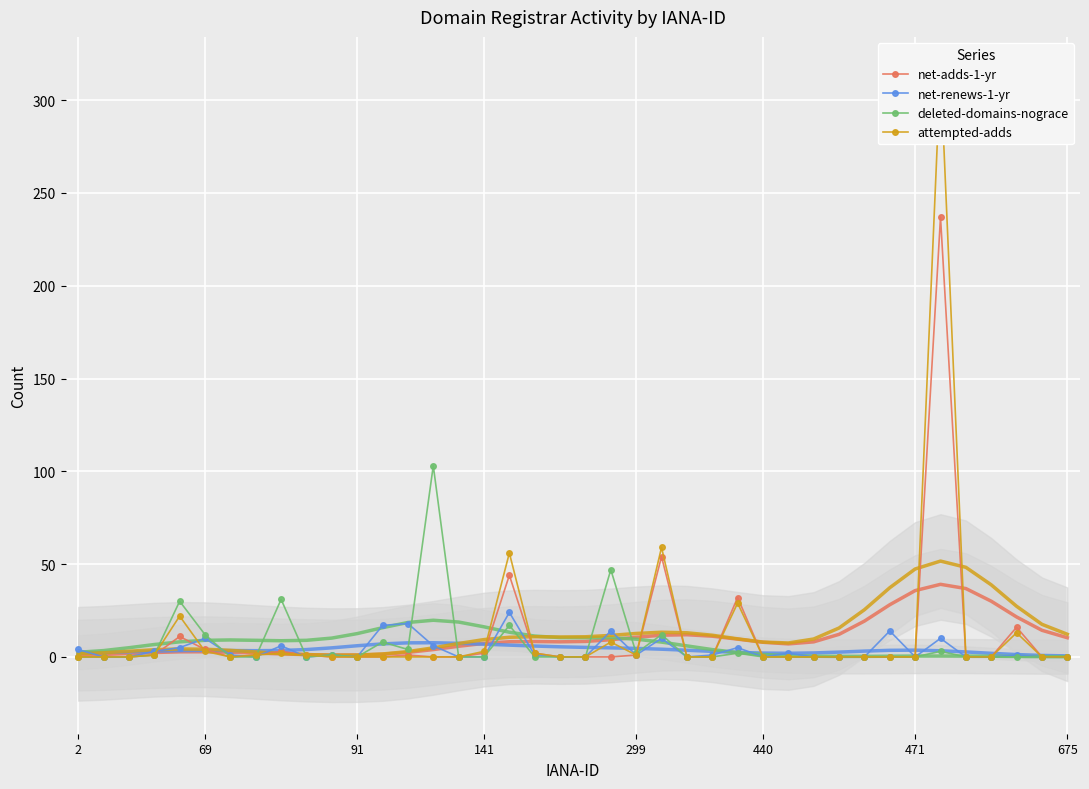

How many interior local peaks does the net-renews-1-yr series have?

12